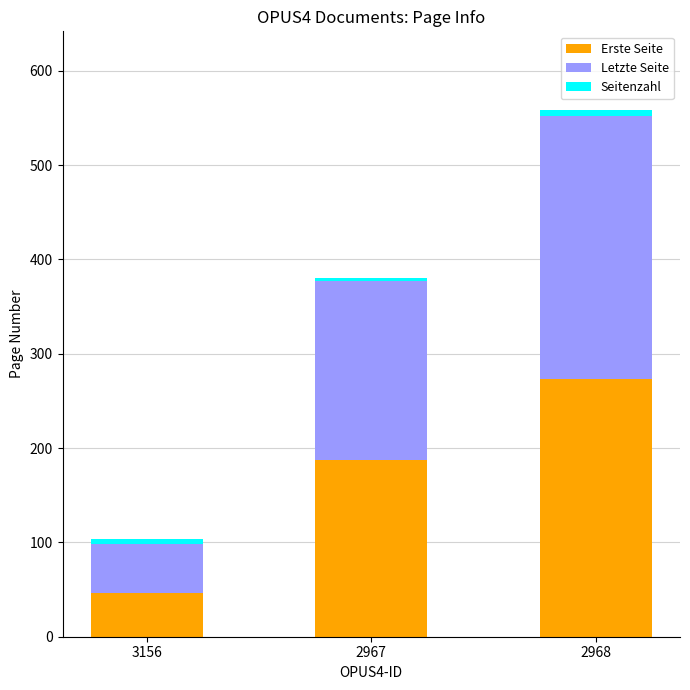

Where is Erste Seite nearest to the value 159?

2967